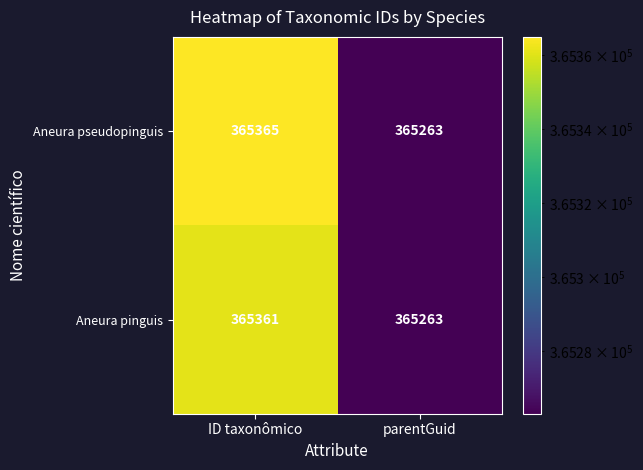

The Aneura pinguis series shows 365263 at parentGuid. True or false?

True